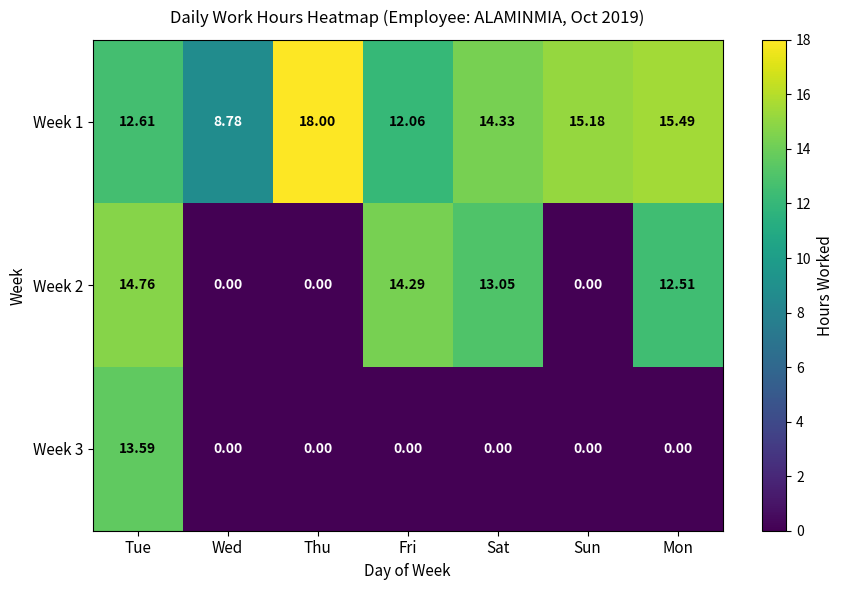

At which label does Week 2 first exceed 12?

Tue